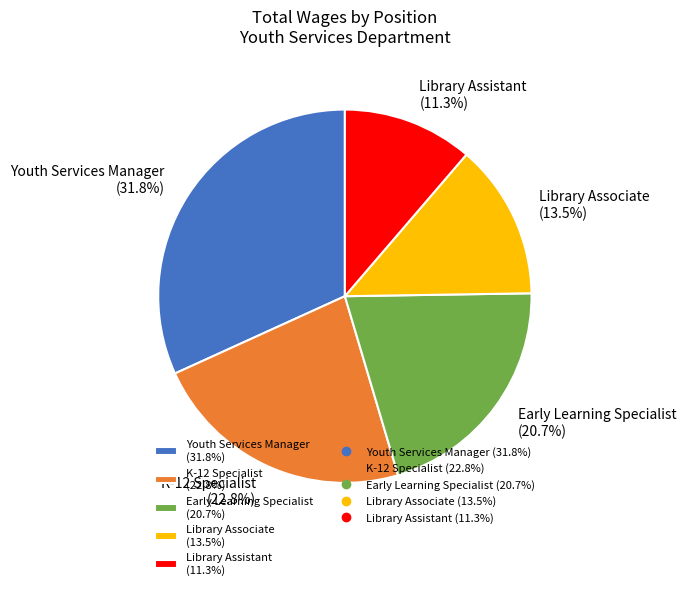

To the nearest percent, what is the combined percentage of Library Associate and K-12 Specialist?

36%